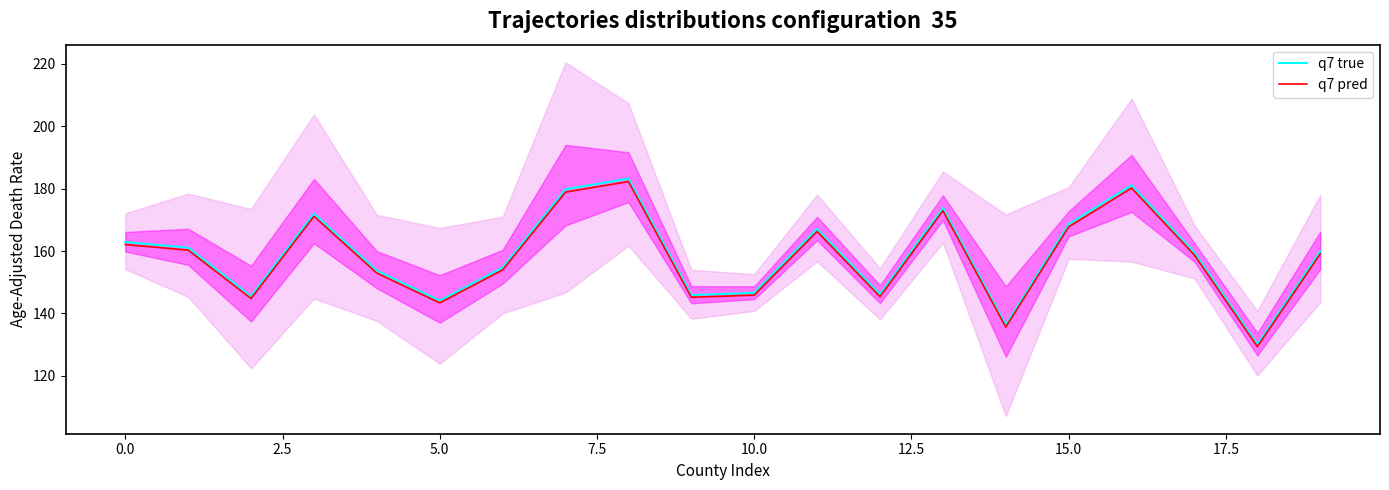

Rank the series at 5.0 from highest to lowest value.

q7 true, q7 pred